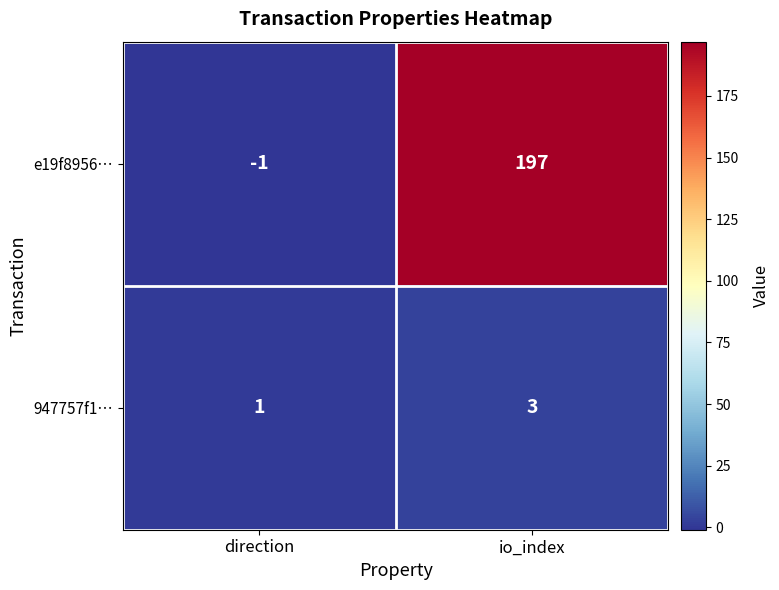

Reading right to left, list all the values displayed in this chart.

e19f8956…: io_index=197	direction=-1
947757f1…: io_index=3	direction=1